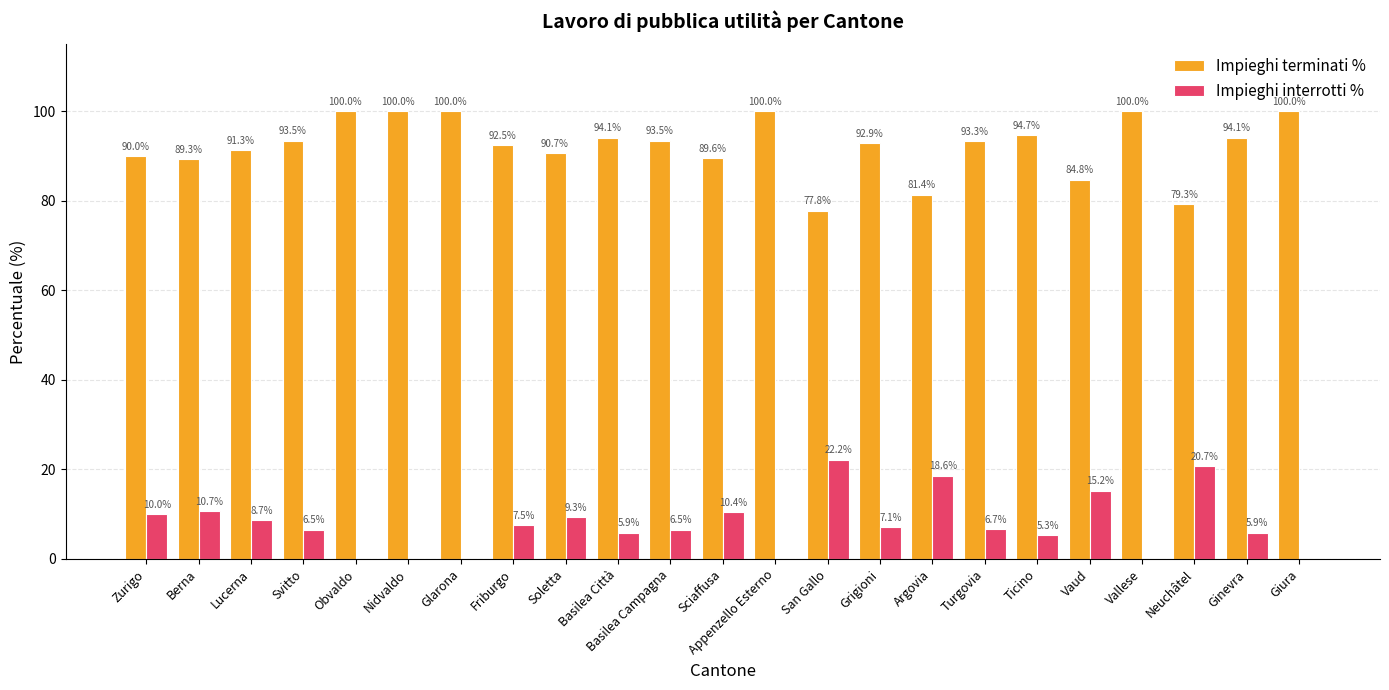

What is the total value across all series at Vallese?

100.0